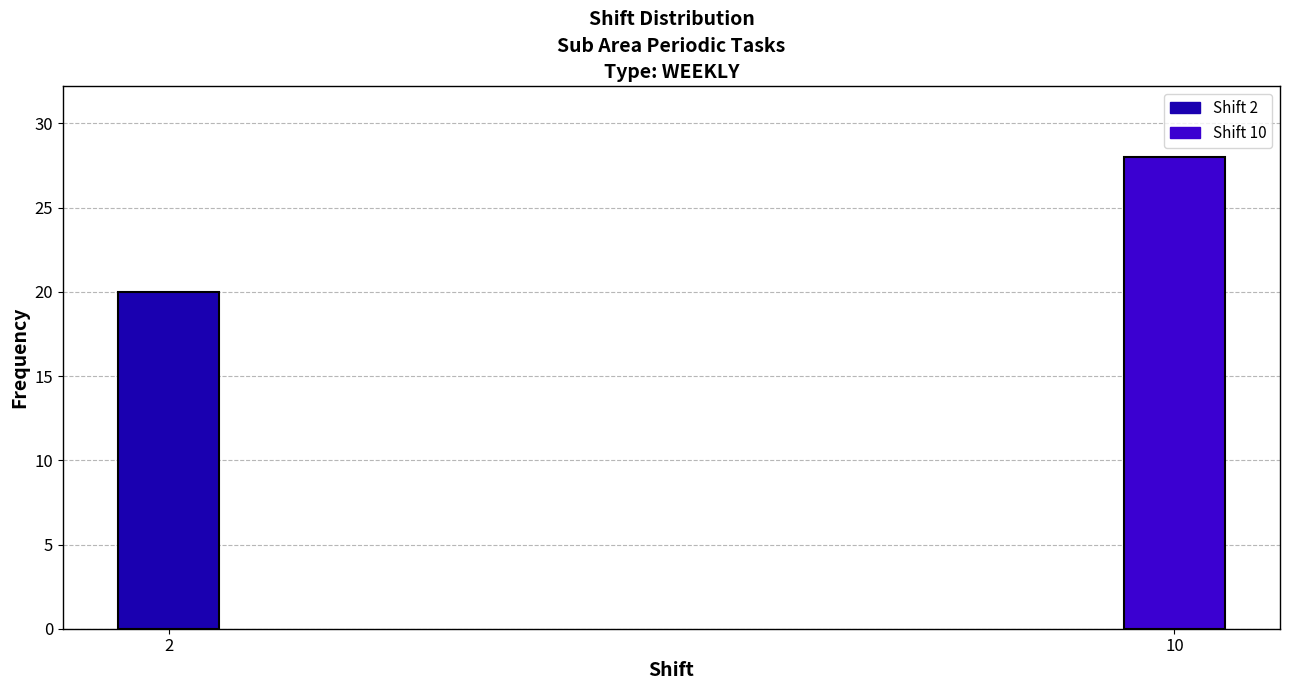

Reading left to right, what are all the values shown in this chart?

20	28